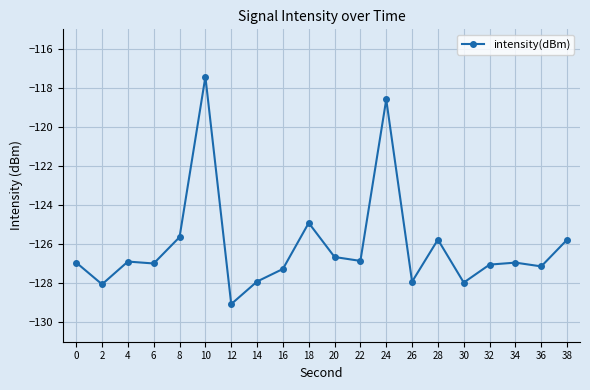

What is the greatest value displayed?

-117.4